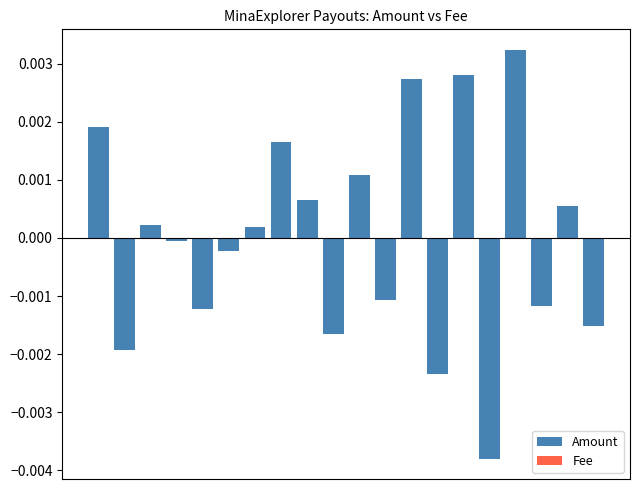

What are all the series names shown in the legend?

Amount, Fee